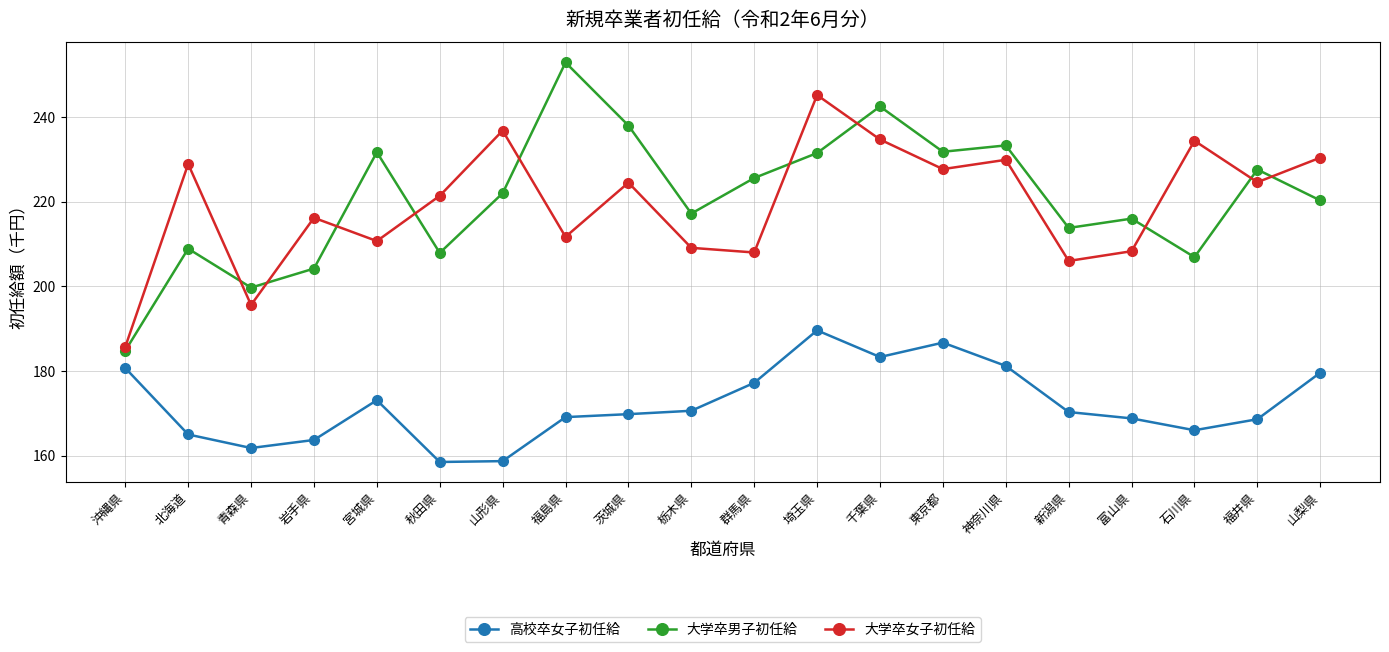

Does the chart have visible grid lines?

Yes